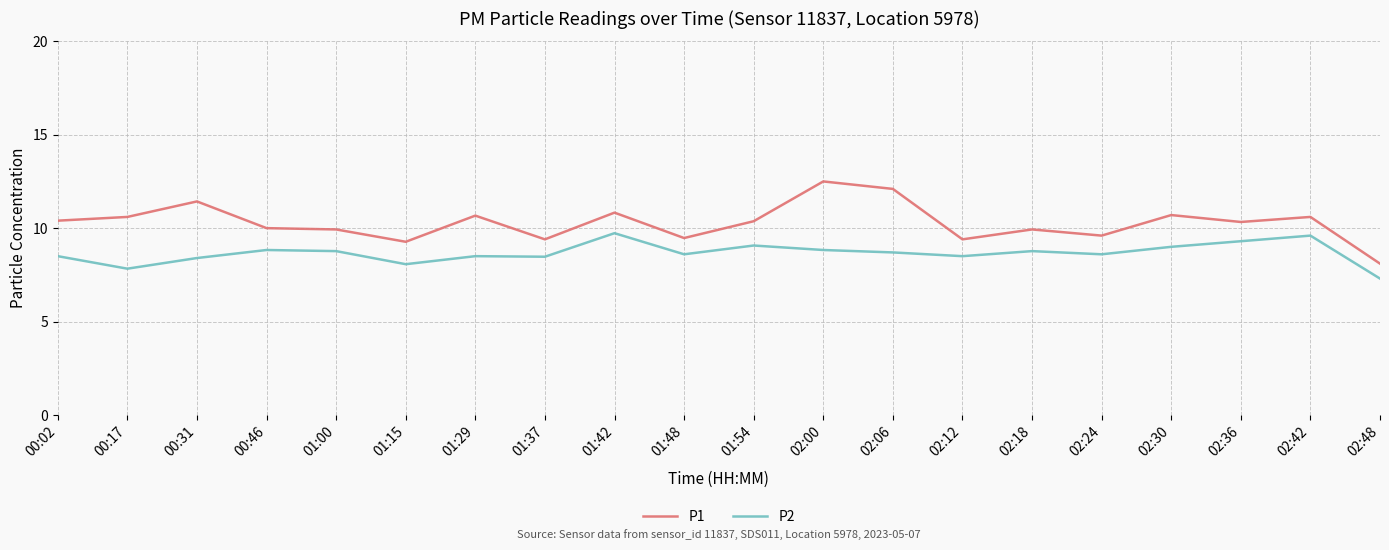

What is the sum of all P1 values?

205.6